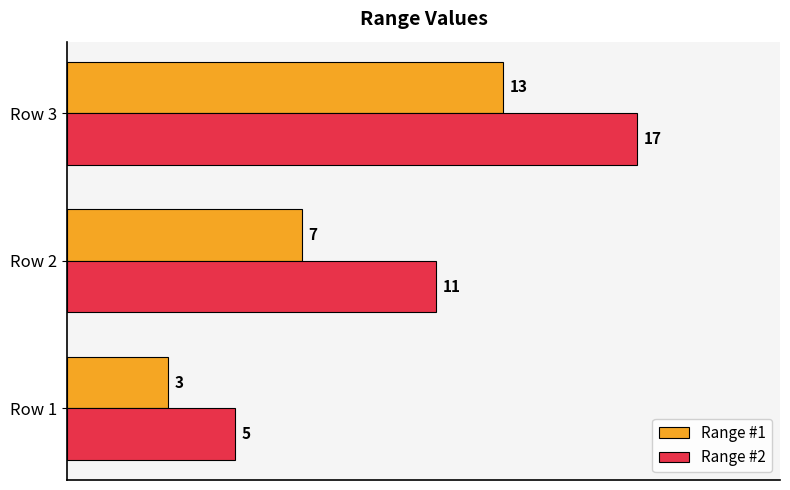

What is the difference between the maximum and minimum values in the Range #2 series?

12